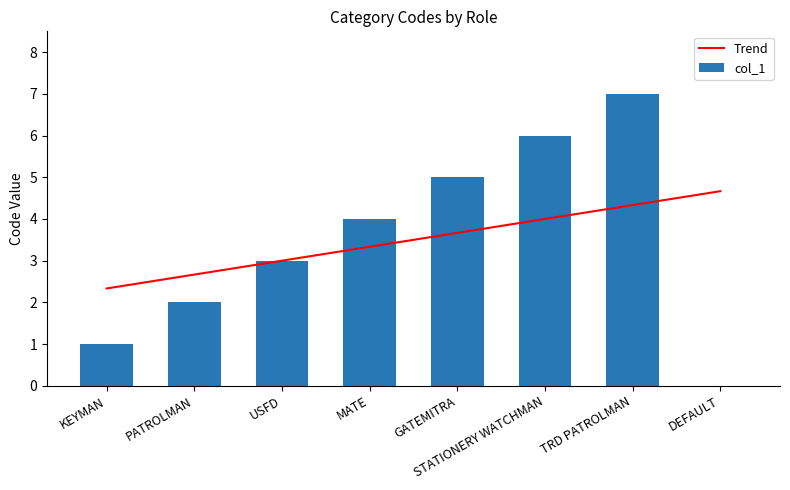

Which has a higher value, DEFAULT or PATROLMAN?

DEFAULT